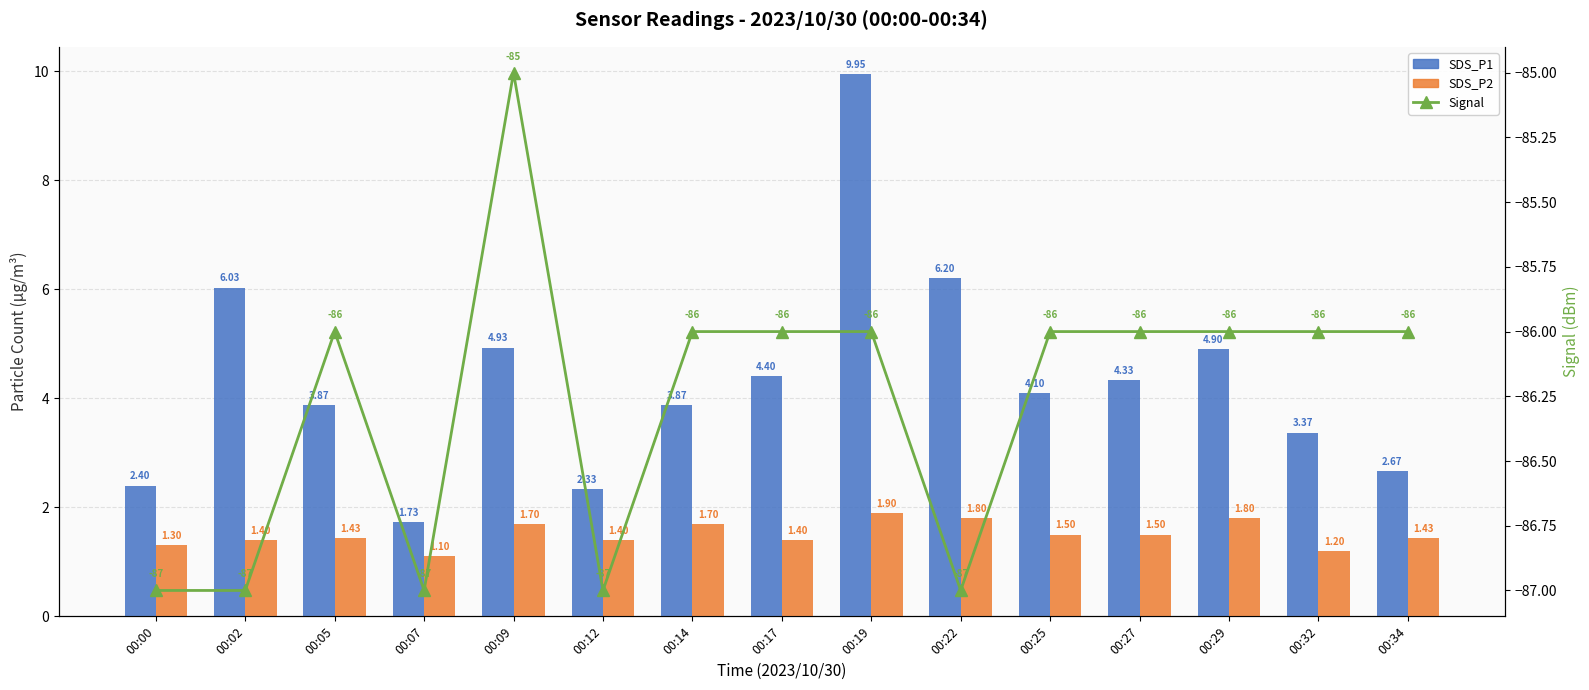

What is the approximate value of SDS_P2 at 00:22?

1.8